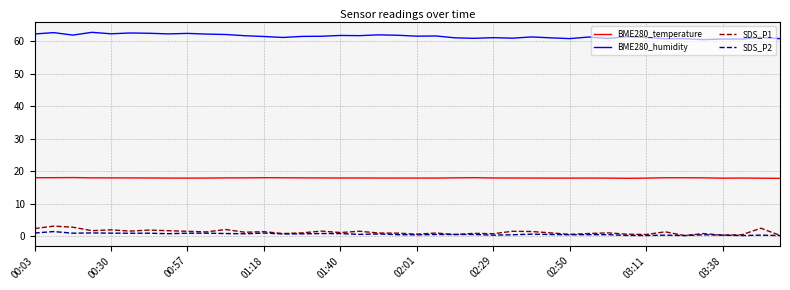

What is the lowest value of the BME280_humidity series?

60.5